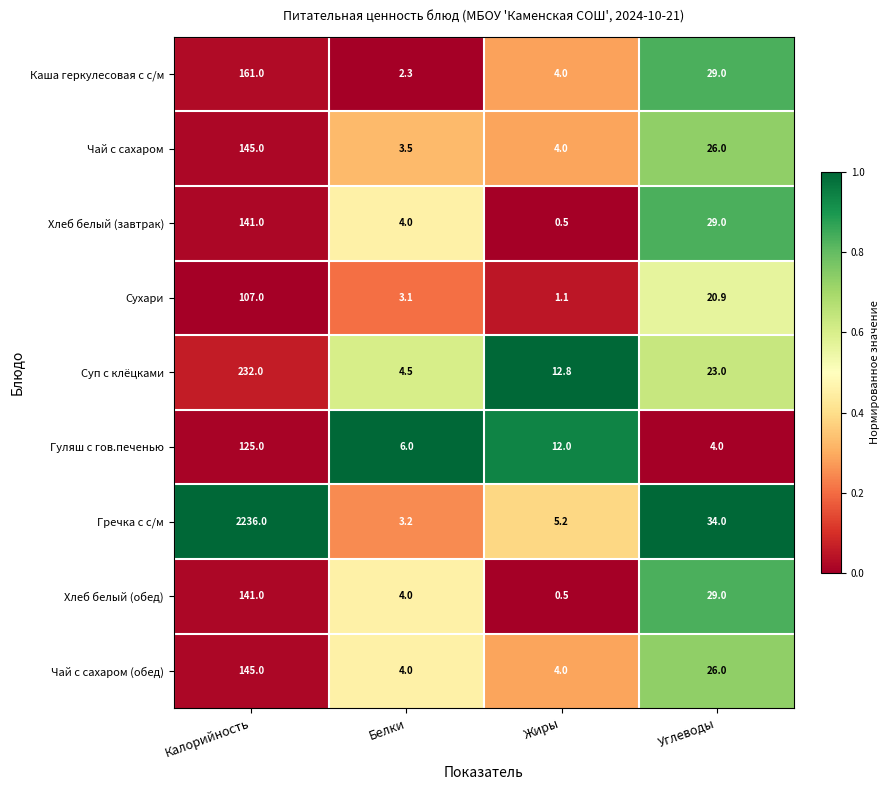

How many data points does each series have?

4